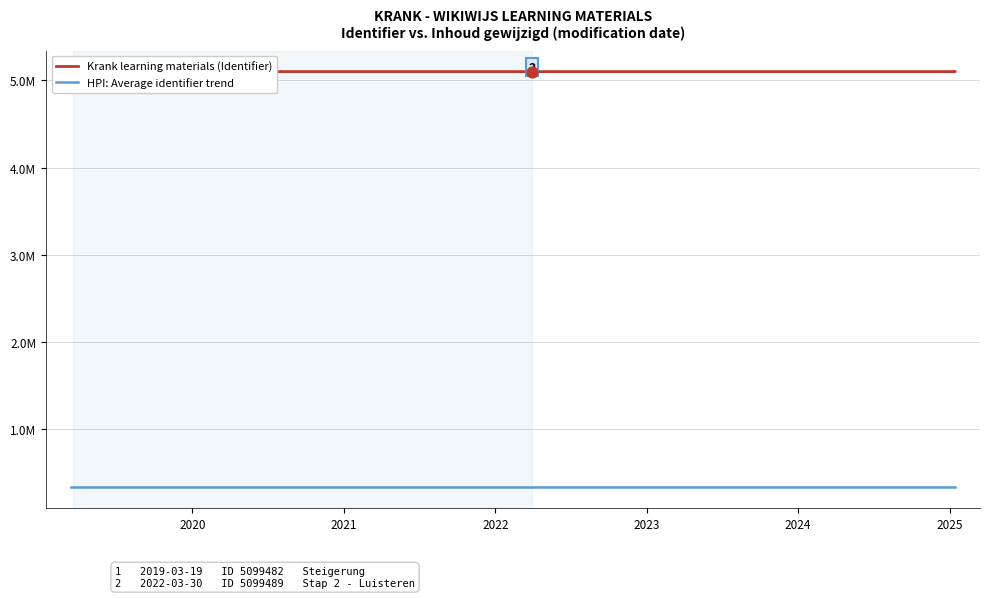

Which series contains the lowest Y value?

HPI: Average identifier trend